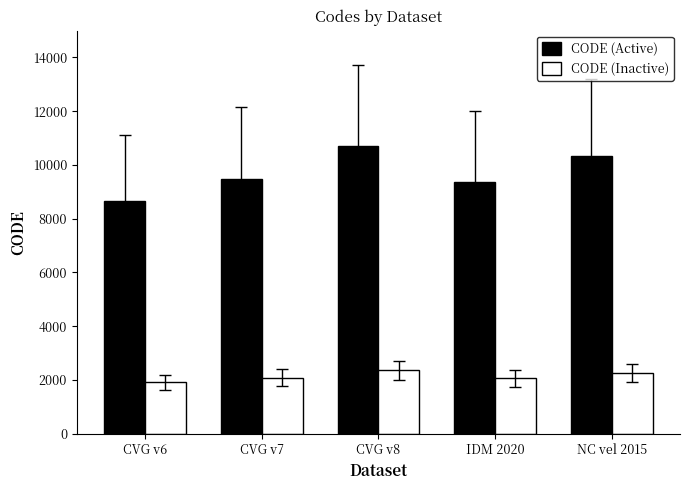

Rank the series by their average value, from highest to lowest.

CODE (Active), CODE (Inactive)